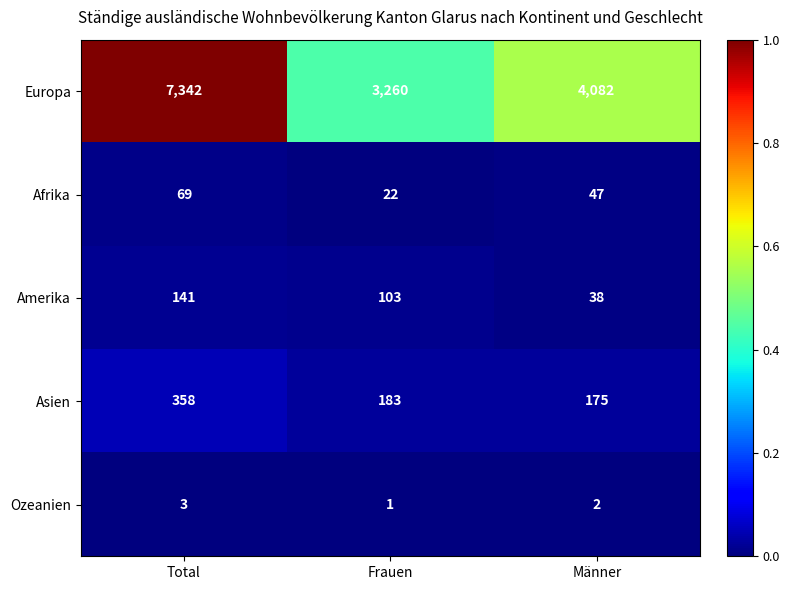

The value of Afrika at Total is 31. True or false?

False